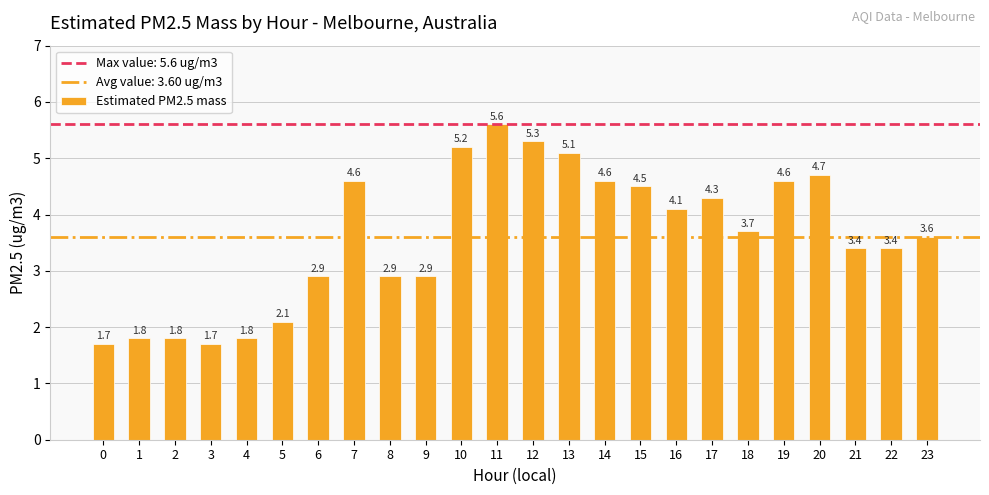

At which label does the data first exceed 3?

7